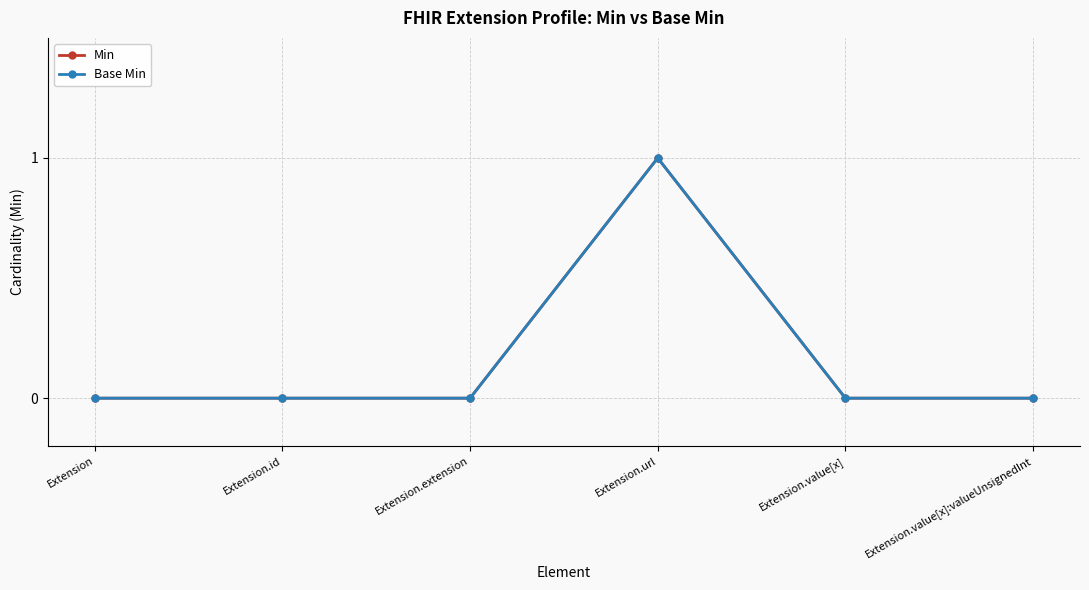

Which category has the lowest value in the Base Min series?

Extension